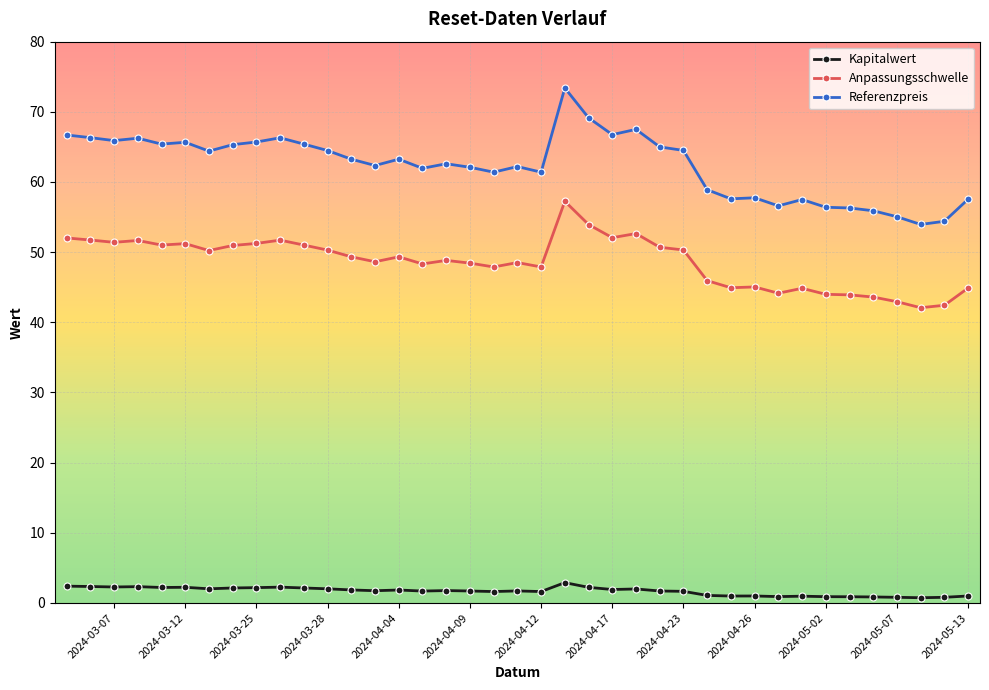

Which series has the widest spread of values?

Referenzpreis